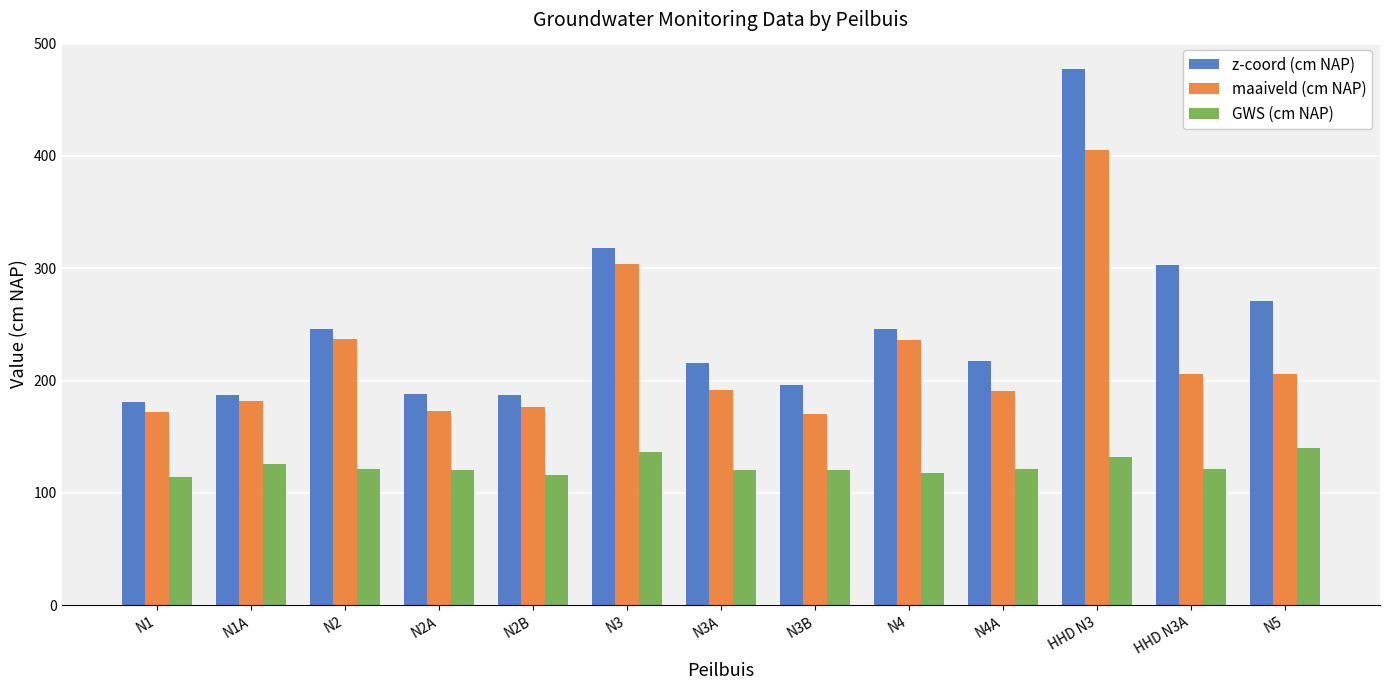

What is the label of the 2nd bar from the left?

N1A